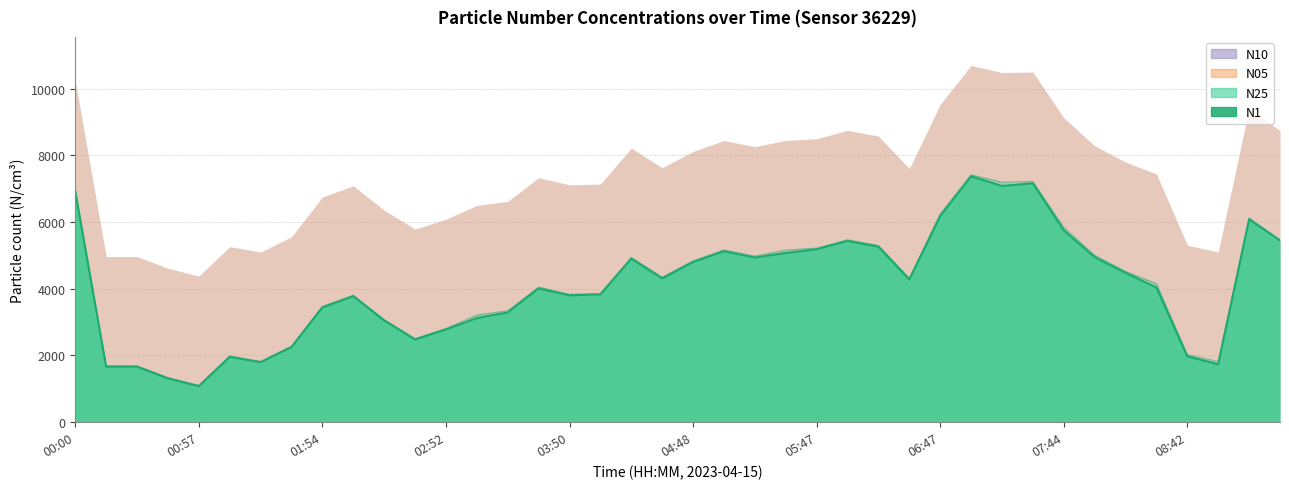

Reading left to right, extract all data points from this chart.

N1: 00:00=6921.1	00:14=1664.2	00:28=1663.5	00:43=1313.5	00:57=1079.6	01:12=1958.9	01:26=1797.9	01:40=2252.6	01:54=3442.2	02:08=3776.9	02:22=3049.0	02:37=2476.5	02:52=2781.0	03:06=3122.1	03:20=3289.7	03:35=4010.4	03:50=3802.1	04:04=3829.5	04:19=4904.2	04:33=4310.1	04:48=4801.1	05:02=5125.2	05:17=4935.8	05:32=5075.0	05:47=5183.4	06:02=5433.1	06:17=5261.1	06:32=4276.5	06:47=6176.1	07:02=7372.5	07:16=7081.9	07:30=7161.9	07:44=5750.4	07:59=4946.0	08:14=4478.9	08:27=4038.7	08:42=1972.6	08:57=1735.4	09:11=6079.2	09:25=5447.9
N25: 00:00=6941.7	00:14=1688.7	00:28=1688.0	00:43=1337.0	00:57=1102.4	01:12=1984.3	01:26=1822.8	01:40=2278.8	01:54=3472.0	02:08=3807.8	02:22=3077.7	02:37=2508.3	02:52=2809.2	03:06=3212.0	03:20=3339.9	03:35=4051.7	03:50=3836.0	04:04=3860.5	04:19=4938.3	04:33=4348.1	04:48=4837.3	05:02=5164.9	05:17=4979.0	05:32=5160.0	05:47=5218.4	06:02=5470.4	06:17=5297.9	06:32=4319.9	06:47=6243.7	07:02=7416.3	07:16=7193.0	07:30=7215.8	07:44=5839.1	07:59=5002.4	08:14=4519.2	08:27=4151.9	08:42=2025.3	08:57=1814.9	09:11=6126.5	09:25=5464.1